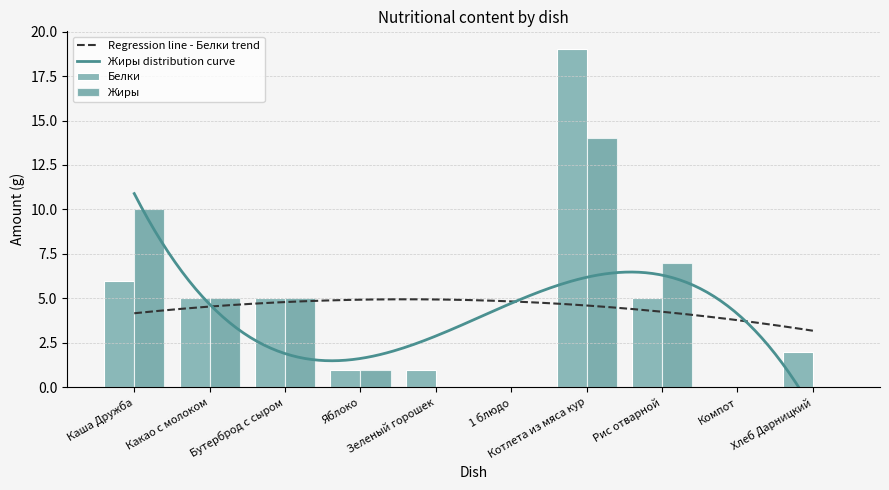

Which label corresponds to the smallest value in the chart?

1 блюдо